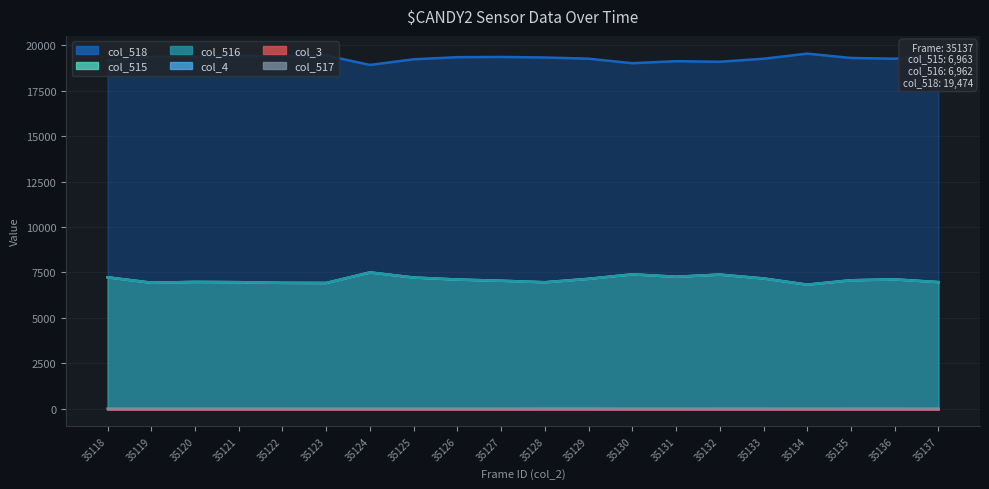

True or false: col_515 has a value of 4777 at 35127.

False